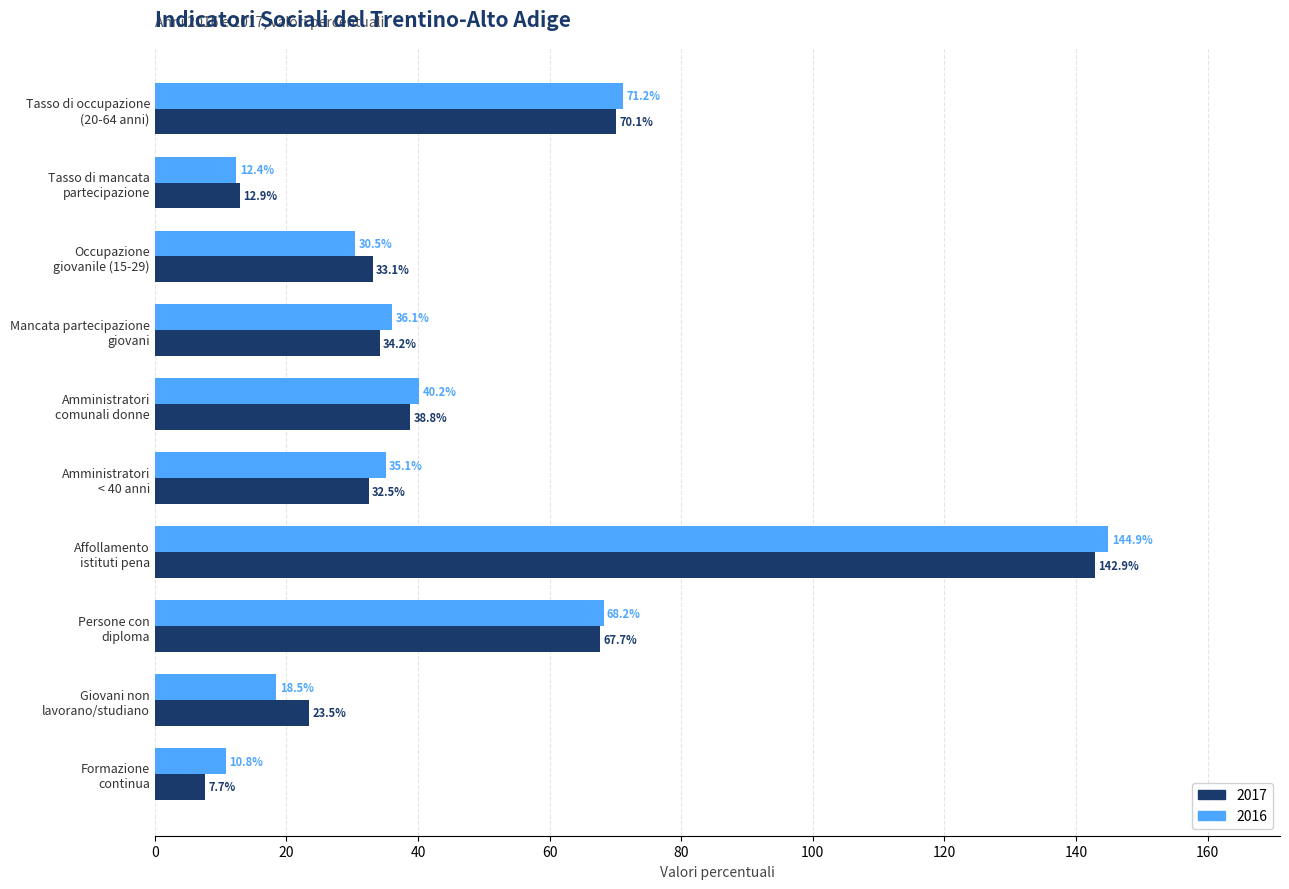

Rank the categories by 2016 value from highest to lowest.

Affollamento
istituti pena, Tasso di occupazione
(20-64 anni), Persone con
diploma, Amministratori
comunali donne, Mancata partecipazione
giovani, Amministratori
< 40 anni, Occupazione
giovanile (15-29), Giovani non
lavorano/studiano, Tasso di mancata
partecipazione, Formazione
continua